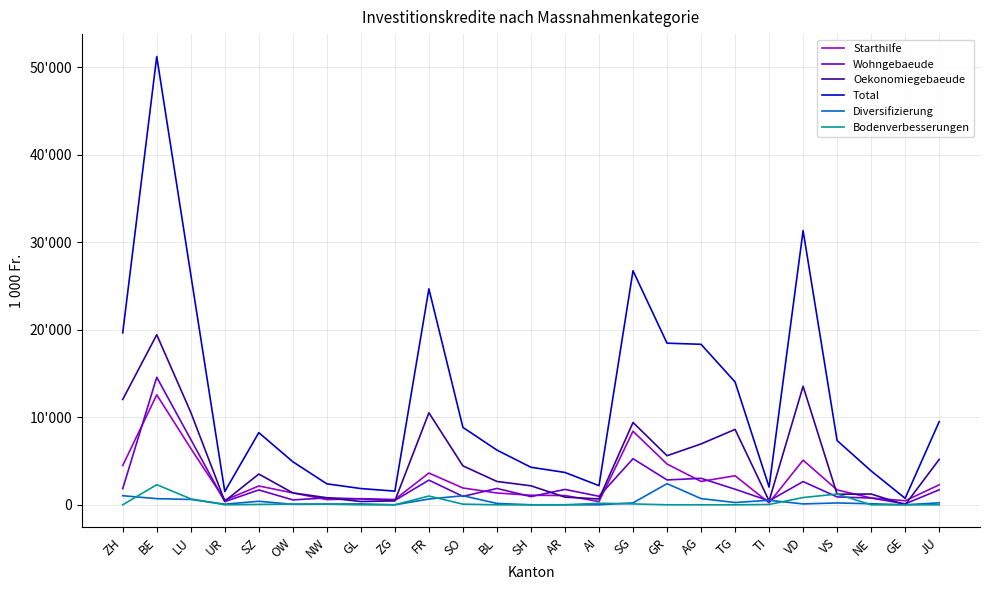

What are all the series names shown in the legend?

Starthilfe, Wohngebaeude, Oekonomiegebaeude, Total, Diversifizierung, Bodenverbesserungen